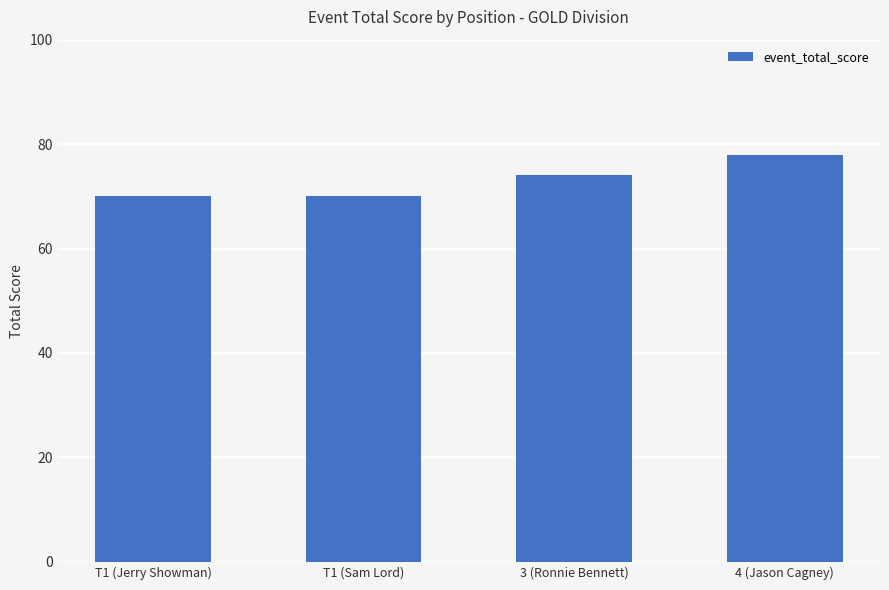

Where is the data nearest to the value 74?

3 (Ronnie Bennett)